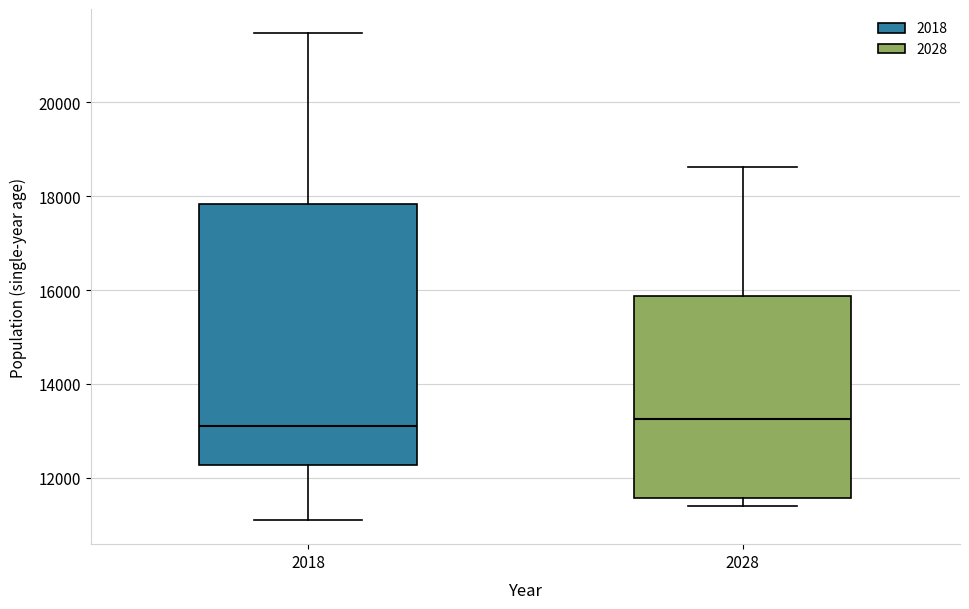

Where is the upper edge of the box at x = 2028 on the y-axis? The values are not printed on the chart, so give them approximately, as read against the axis.

15800